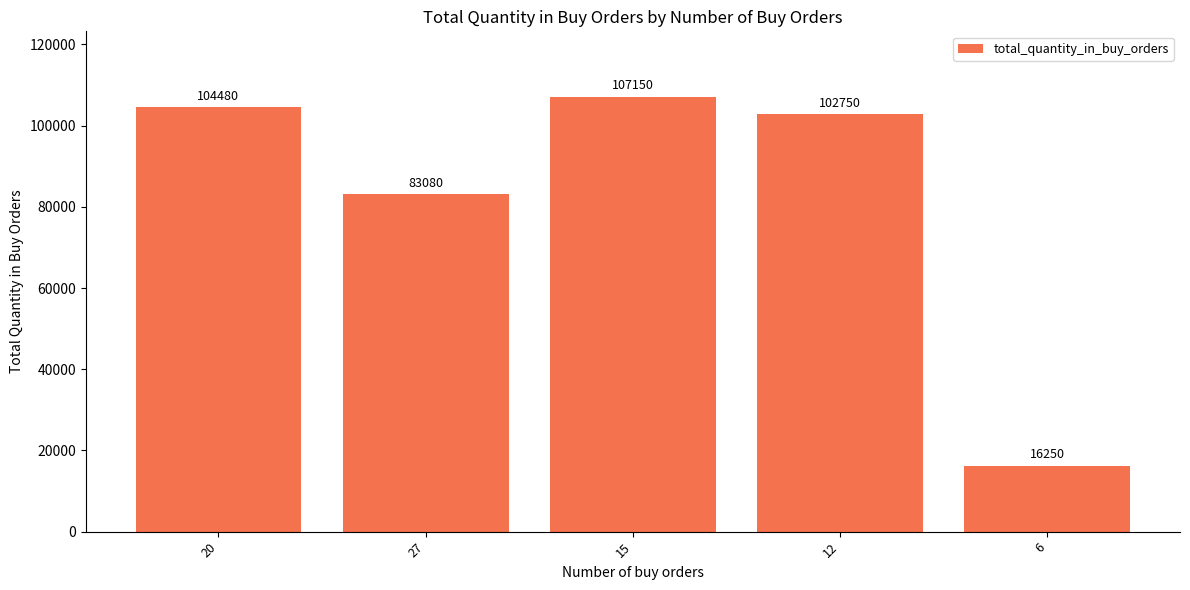

Which has a higher value, 6 or 27?

27